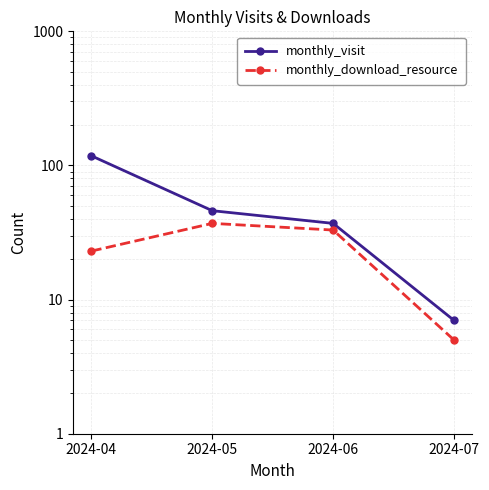

What is the value of the monthly_visit point at the 2nd from the left?

46